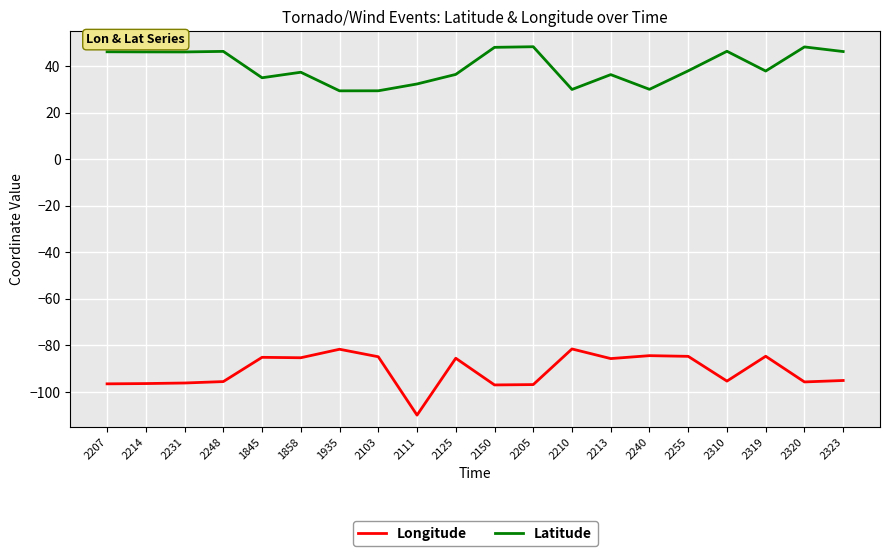

True or false: Longitude and Latitude cross at least once.

False